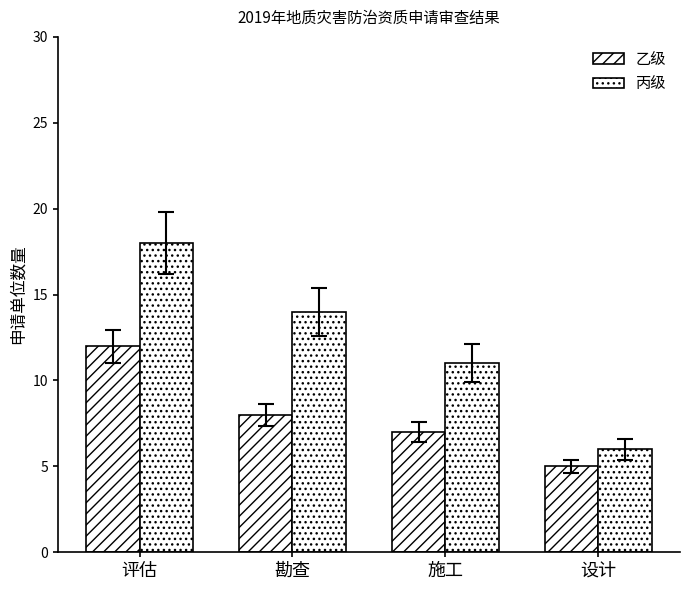

Which label corresponds to the largest value in the chart?

评估